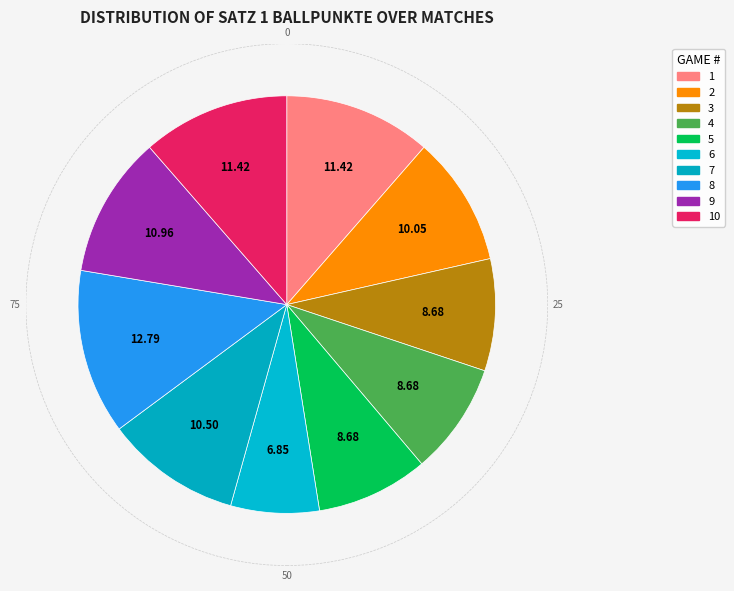

Does 9 represent more than half of the total?

No